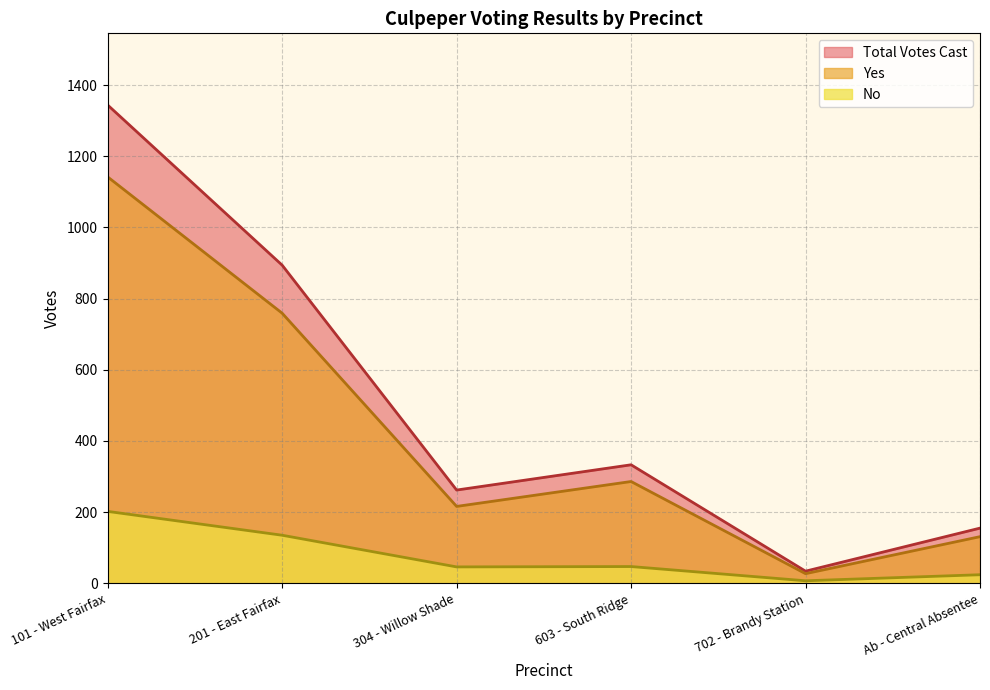

Which category has the lowest value in the No series?

702 - Brandy Station